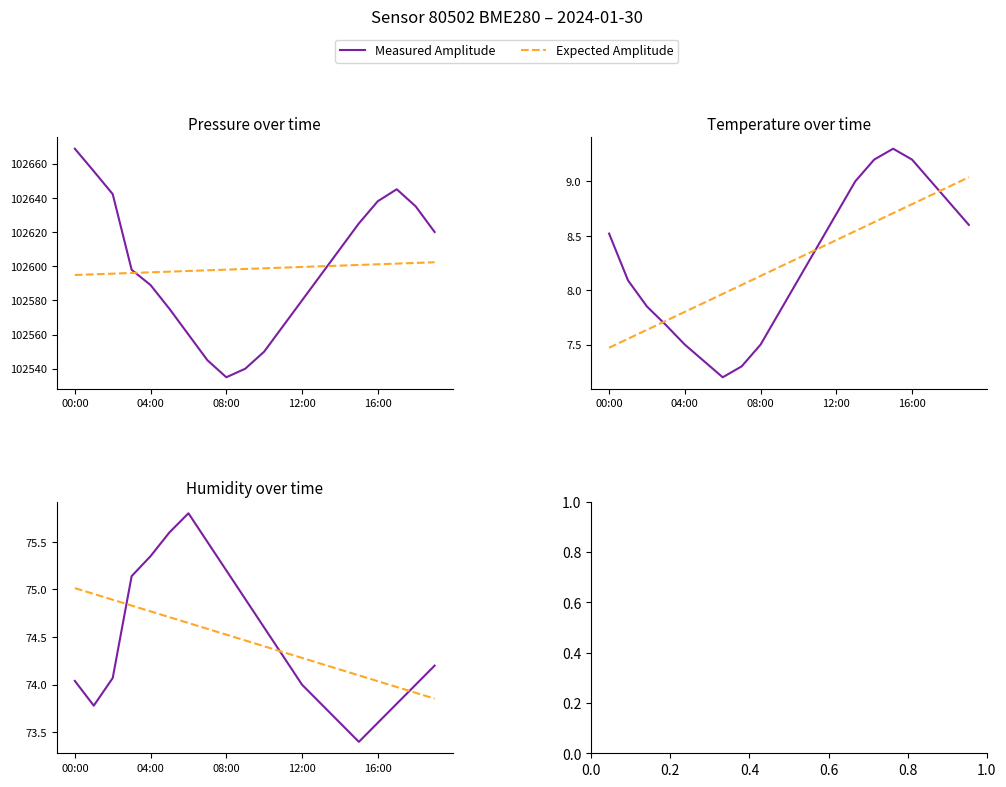

The Measured Humidity series shows 75.6 at 5. True or false?

True